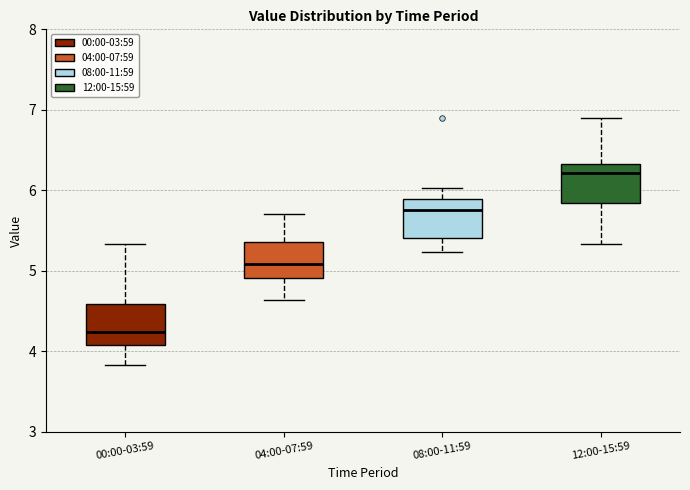

Reading left to right, transcribe this box plot: for each box, give where its median line is, the range the box spans, and where its two whiskers end, as read against the y-axis. The values are not printed on the chart, so give them approximately, as read against the axis.

00:00-03:59: median 4.2, box 4.1 to 4.6, whiskers 3.8 to 5.3
04:00-07:59: median 5.1, box 4.9 to 5.4, whiskers 4.6 to 5.7
08:00-11:59: median 5.8, box 5.4 to 5.9, whiskers 5.2 to 6.0
12:00-15:59: median 6.2, box 5.8 to 6.3, whiskers 5.3 to 6.9